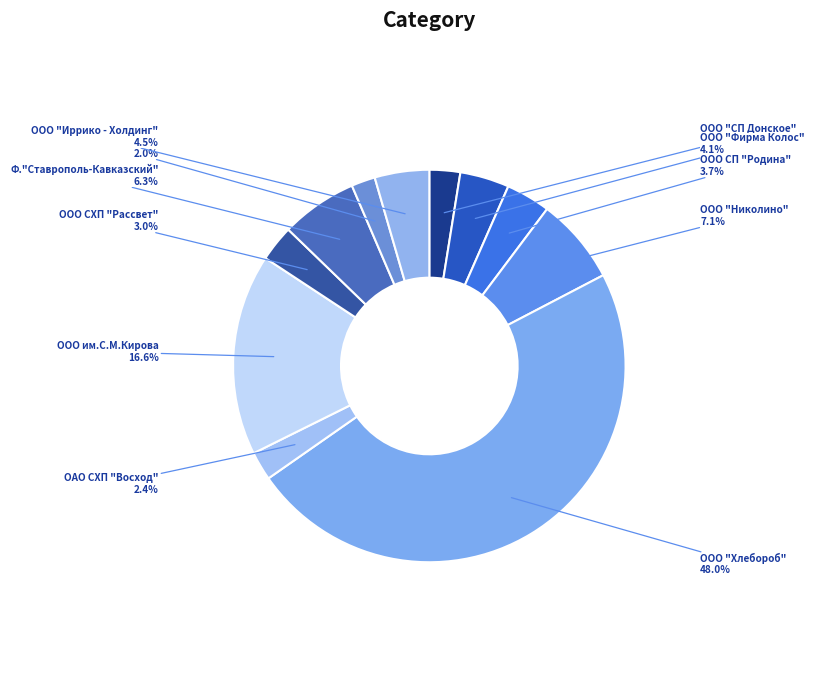

How many slices are in this pie chart?

11